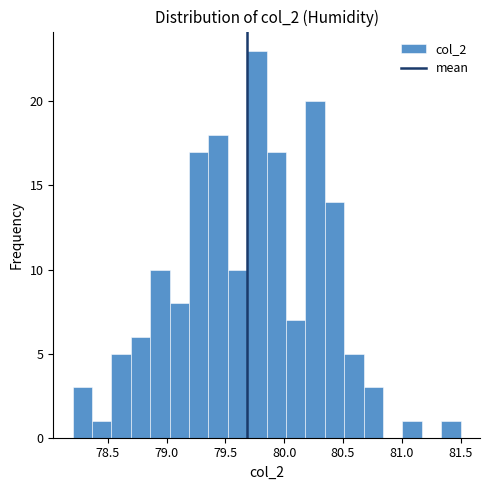

Around what value on the x-axis is the tallest bar? Give the approximate position of its centre, as read against the axis.

79.75